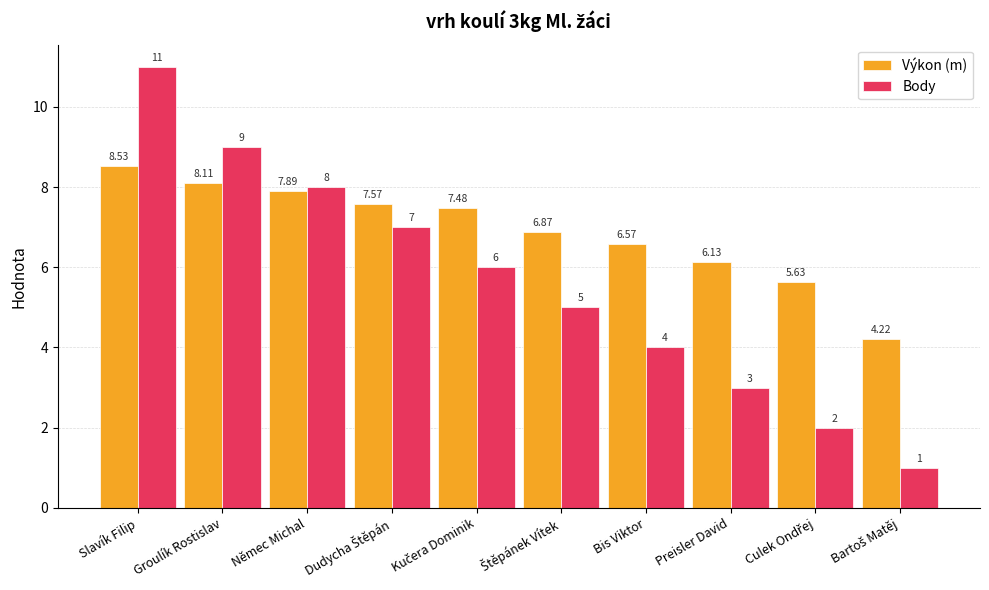

At which category is the sum across all series the highest?

Slavík Filip